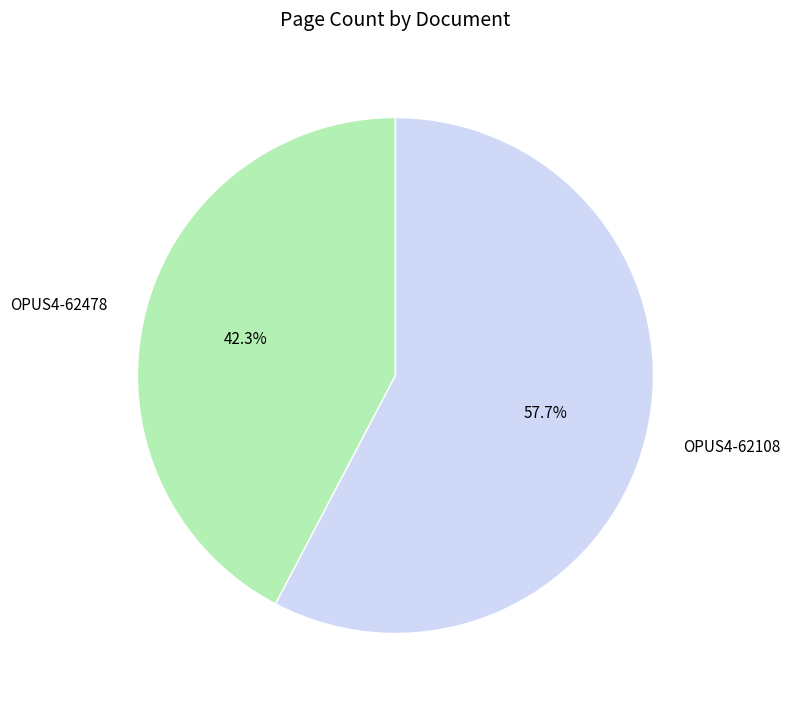

How many slices are in this pie chart?

2